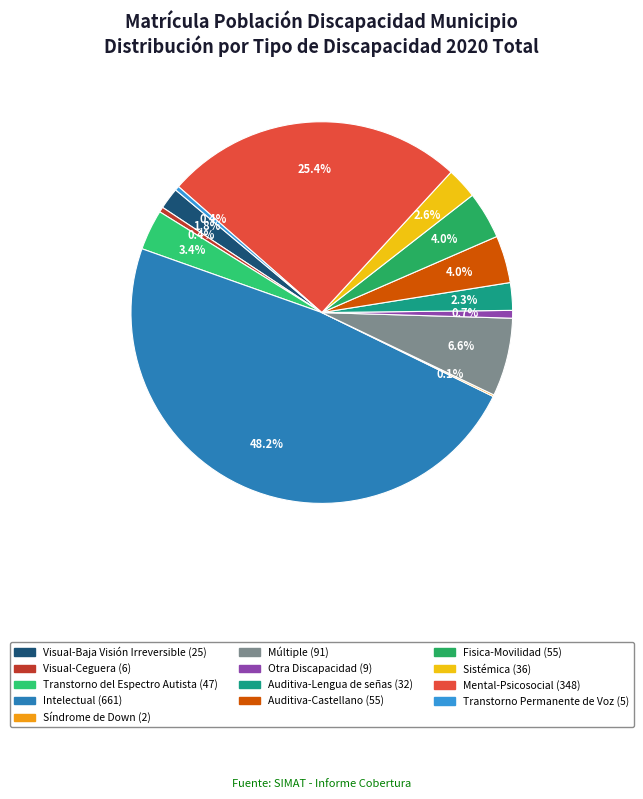

Combined, do Intelectual and Múltiple account for over 50%?

Yes